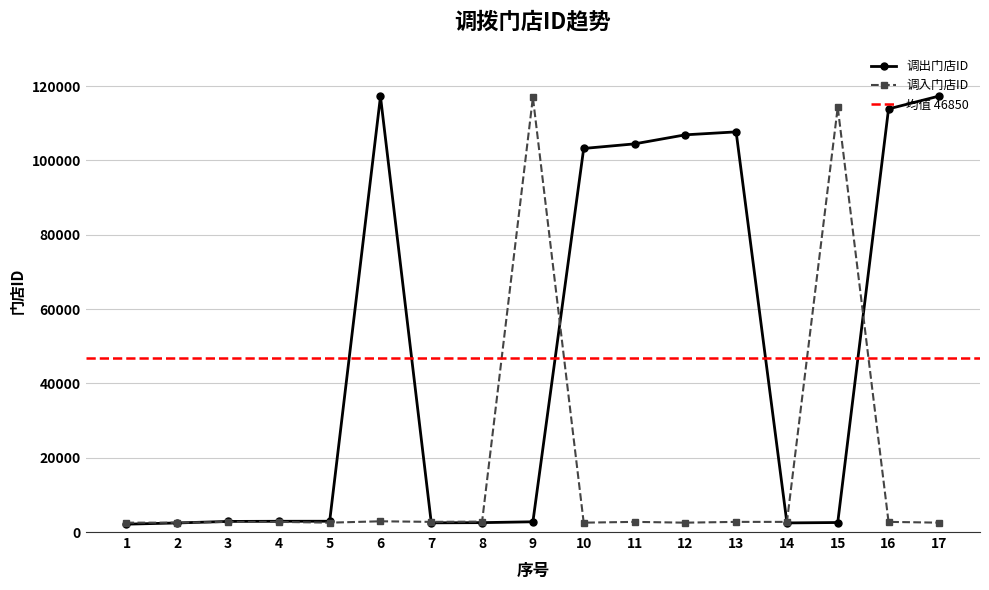

How many lines are shown in the chart?

2